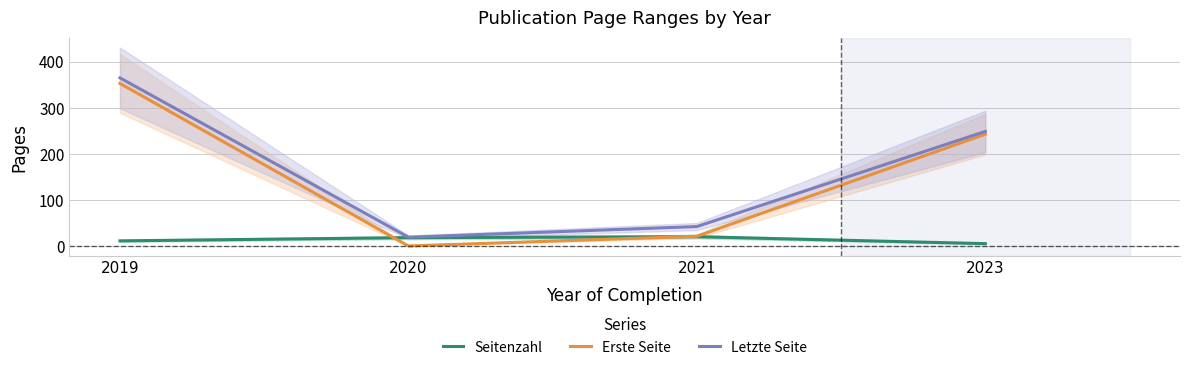

Is this an area chart (filled region under the line)?

No